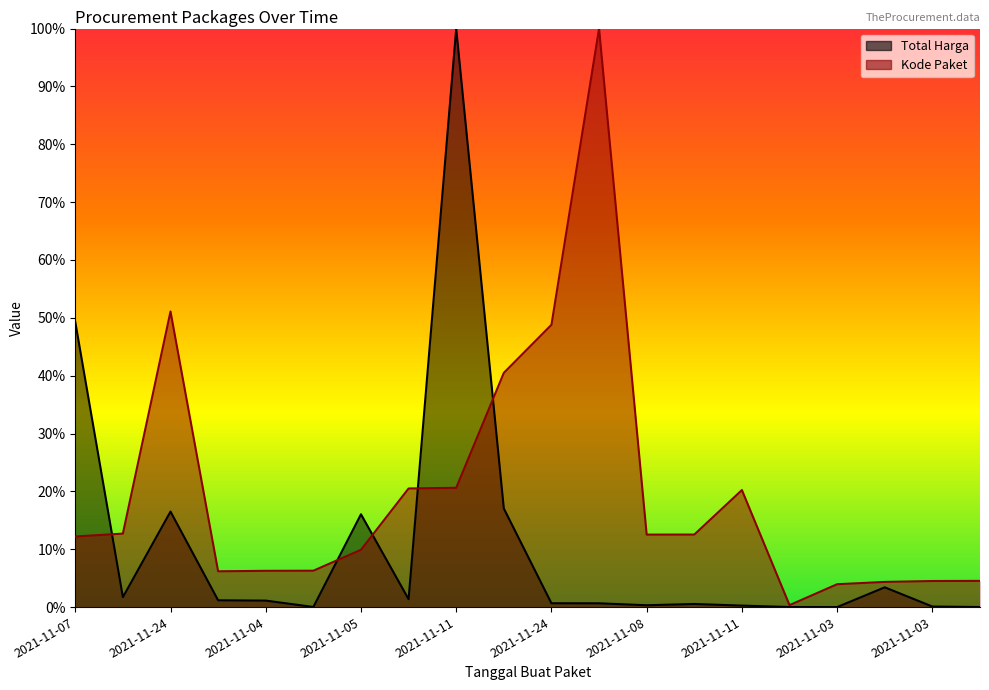

True or false: Kode Paket and Total Harga intersect in this chart.

True